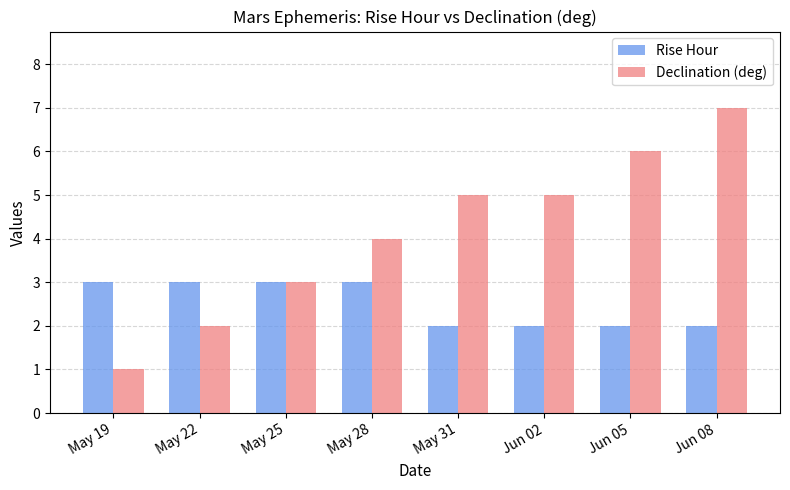

What is the approximate value of Rise Hour at May 28?

3